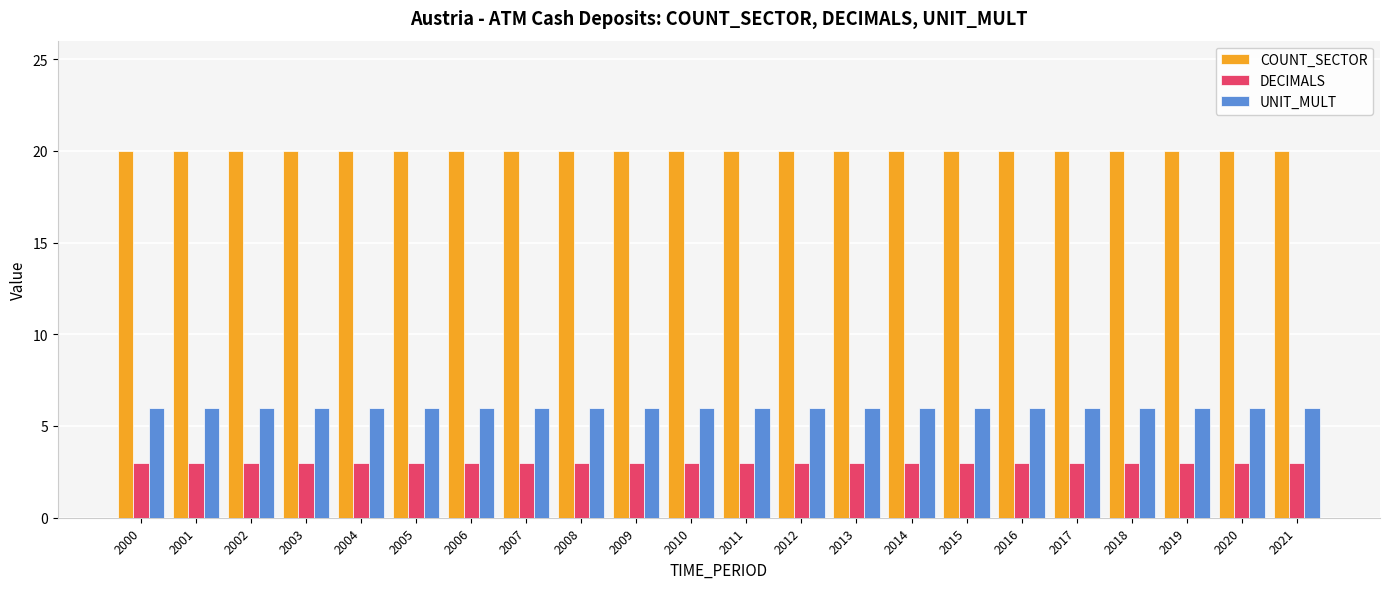

What is the total value across all series at 2004?

29